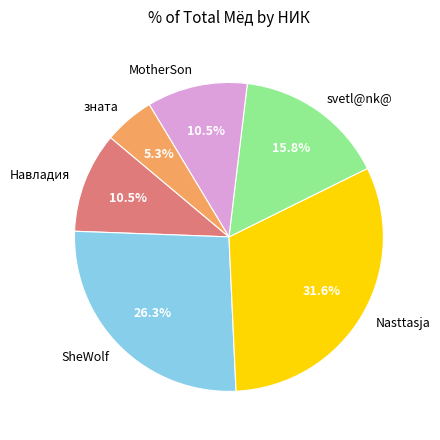

To the nearest percent, what is the difference between the MotherSon and svetl@nk@ slice percentages?

5%